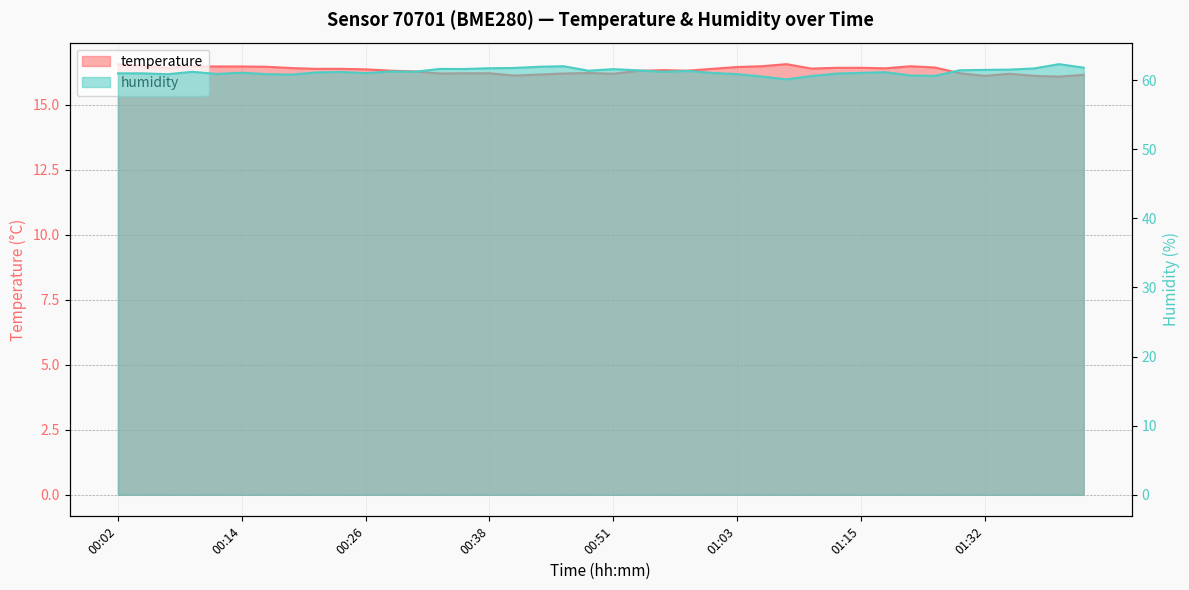

Is the value of temperature at 01:18 greater than the value of humidity at 00:46?

No